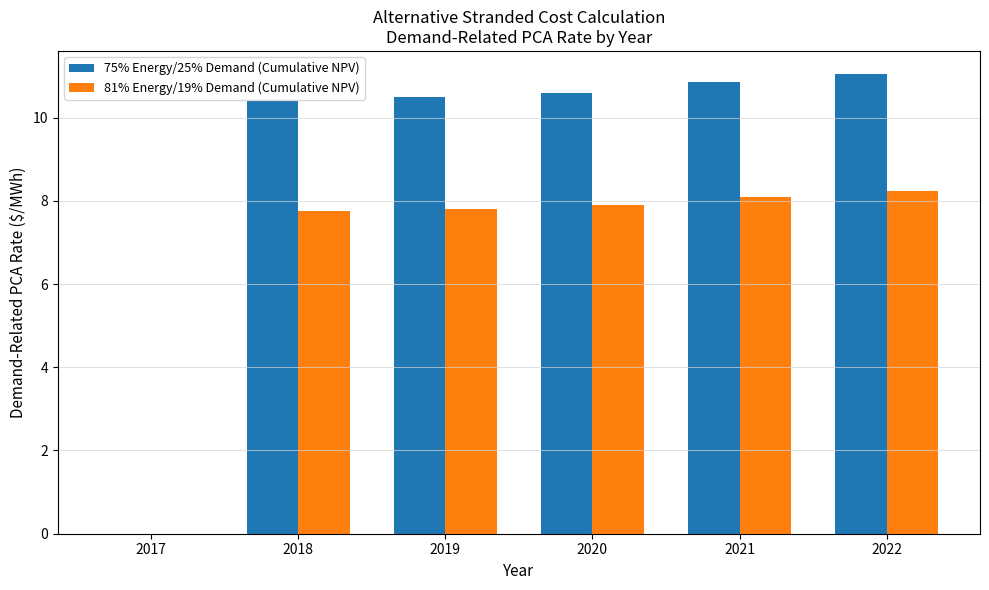

Reading left to right, what are all the values shown in this chart?

75% Energy/25% Demand (Cumulative NPV): 0.0	10.4	10.5	10.6	10.8	11.0
81% Energy/19% Demand (Cumulative NPV): 0.0	7.8	7.8	7.9	8.1	8.2